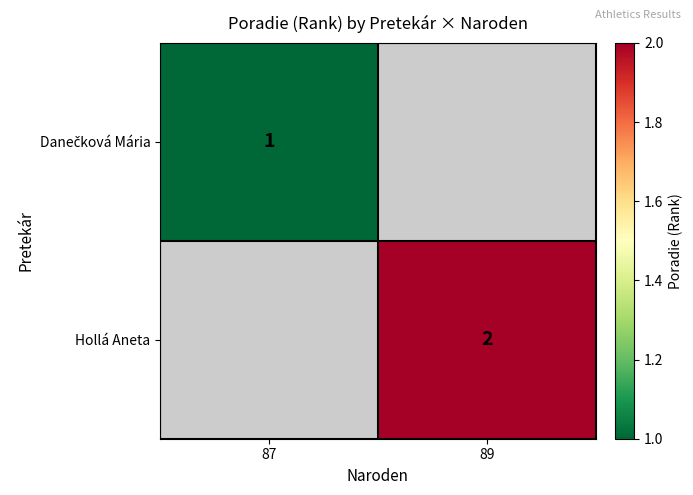

The Hollá Aneta series shows 1 at 89. True or false?

False